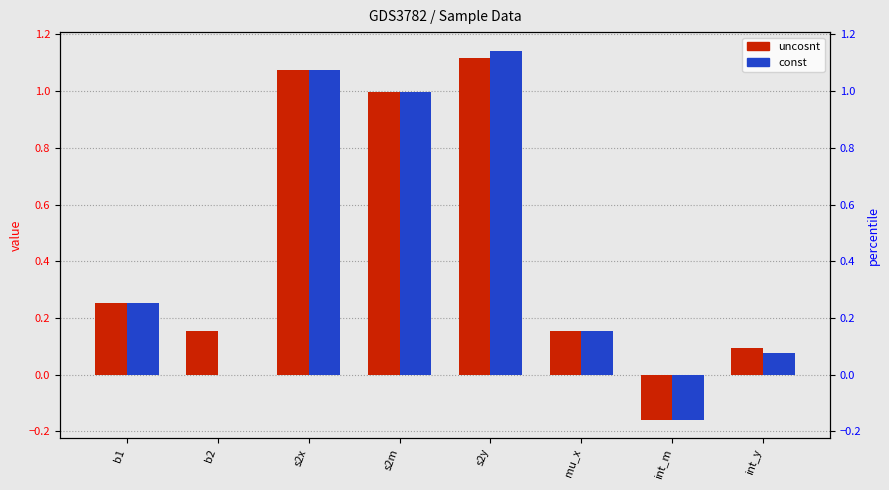

Which category has the highest value across all series?

s2y